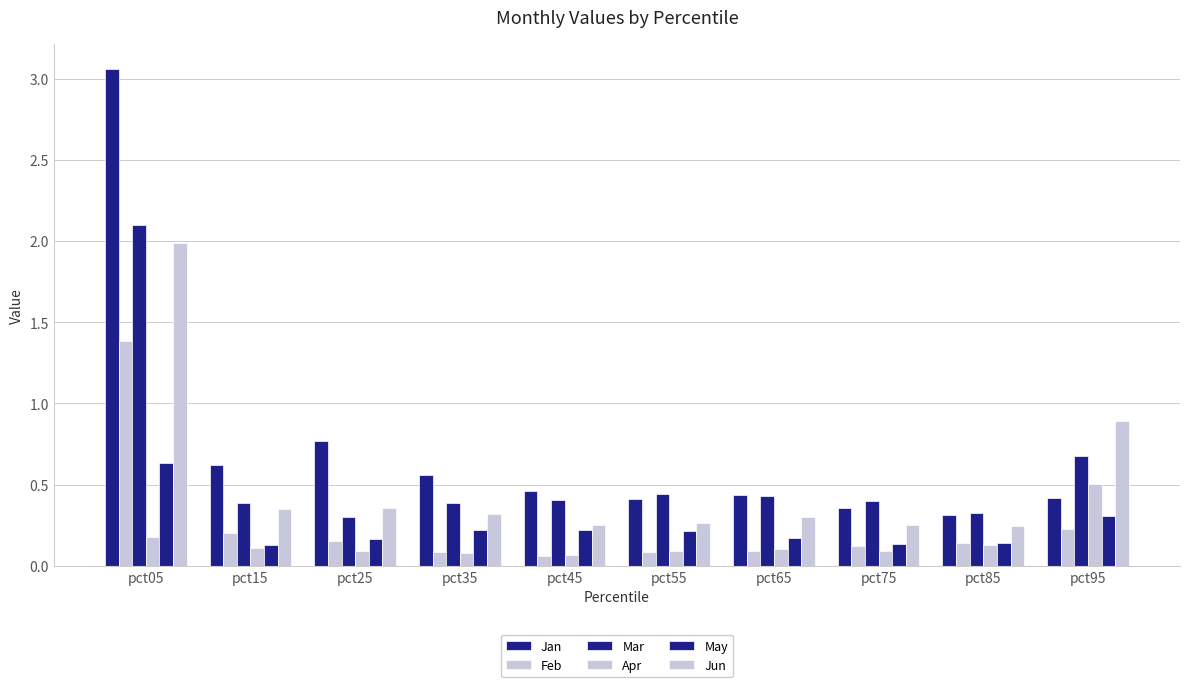

How many bars are there in total?

60